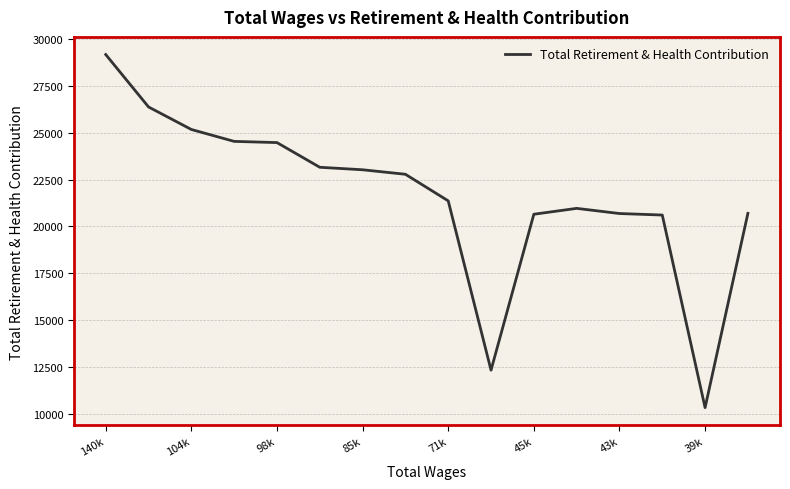

What is the average value?

21645